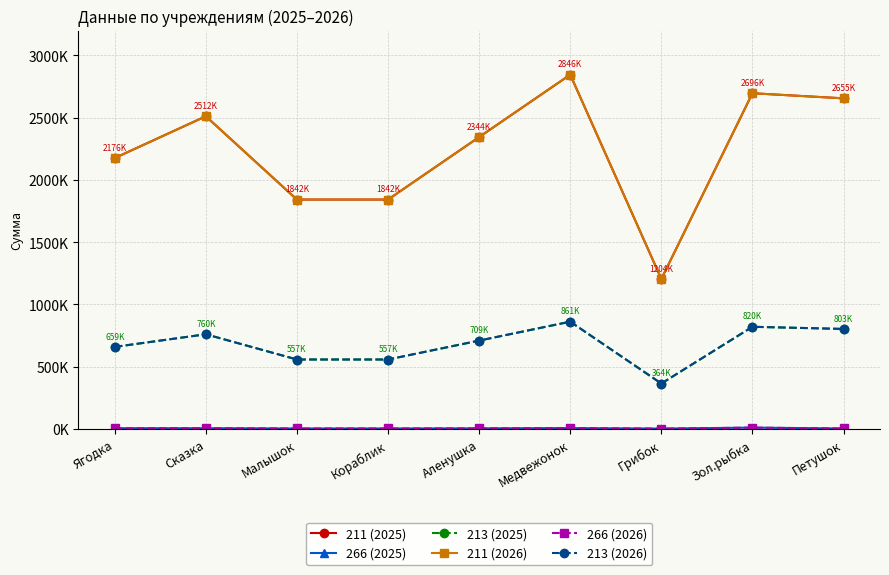

True or false: 213 (2025) and 266 (2025) intersect in this chart.

False